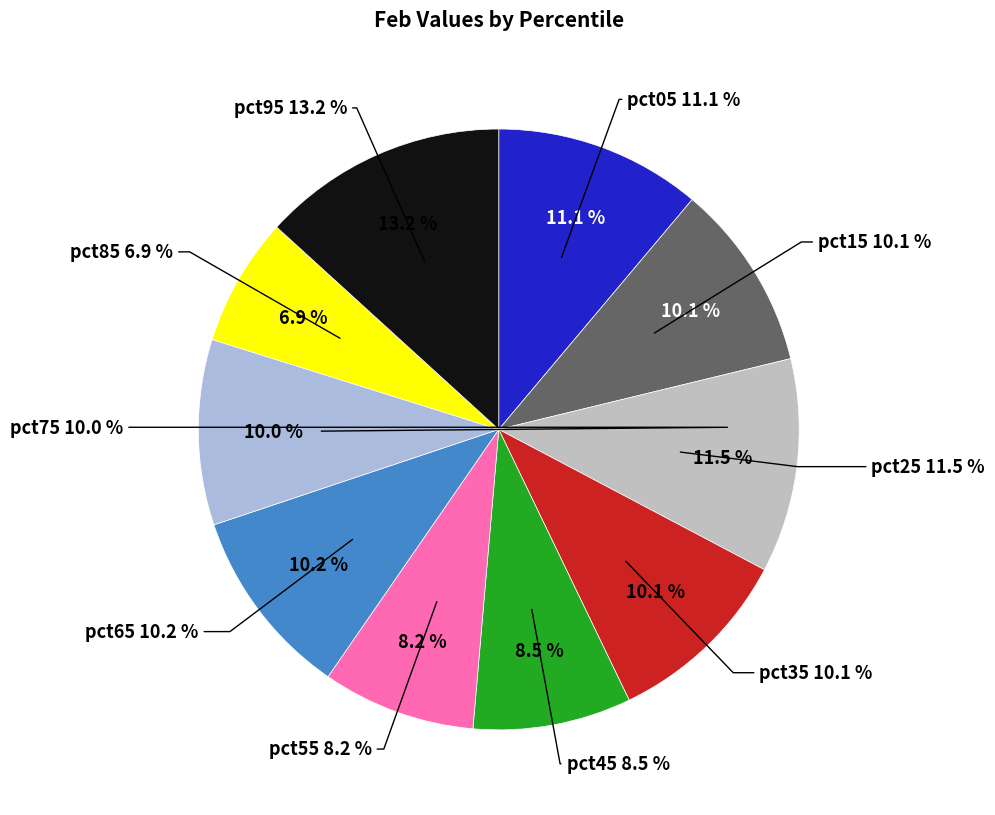

Do pct25 and pct95 together represent more than half of the pie?

No